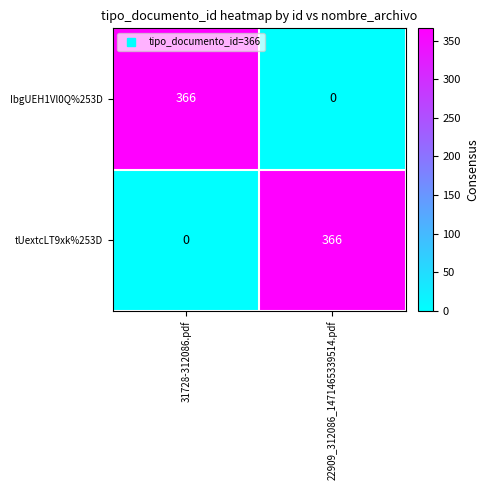

Reading left to right, list all the values displayed in this chart.

IbgUEH1Vl0Q%253D: 366	0
tUextcLT9xk%253D: 0	366